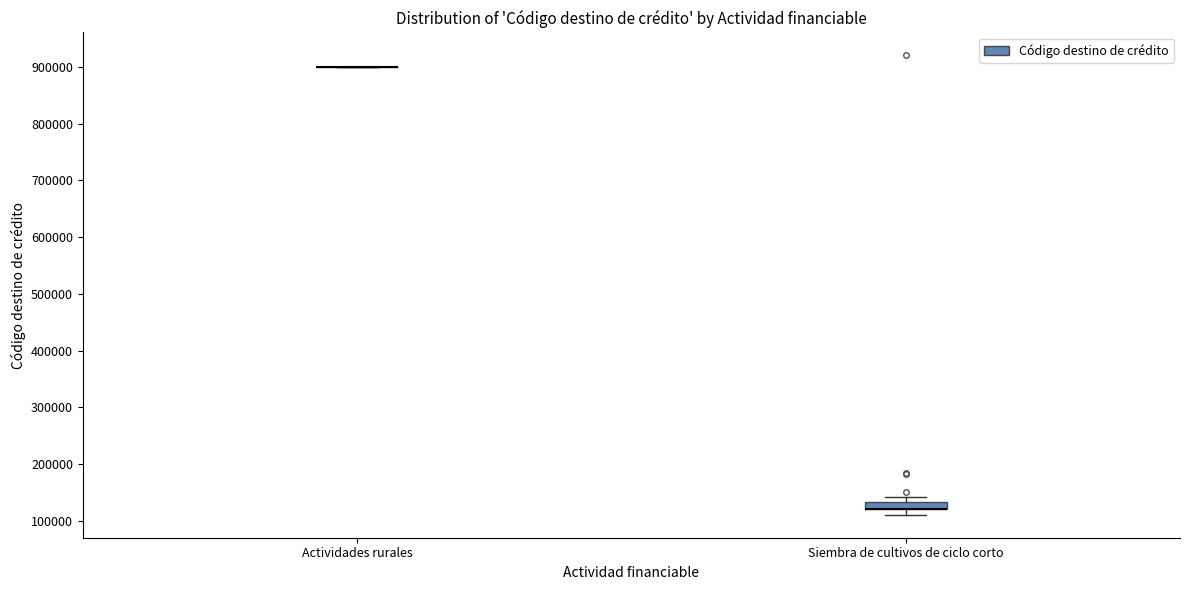

Comparing the boxes themselves (not the whiskers), which one is the tallest?

Siembra de cultivos de ciclo corto